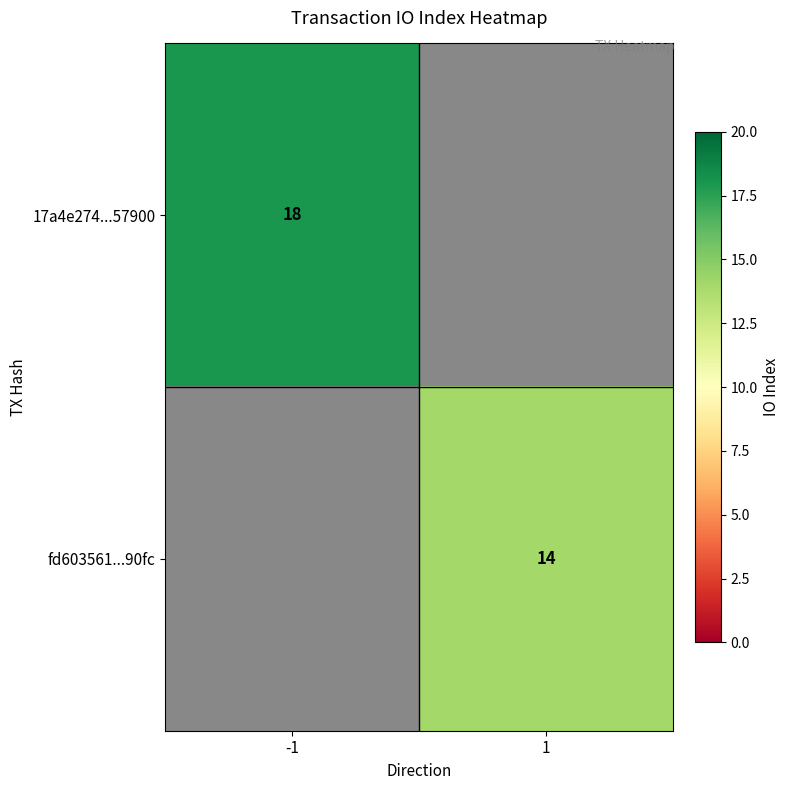

Is the value of fd603561...90fc at 1 greater than the value of 17a4e274...57900 at -1?

No